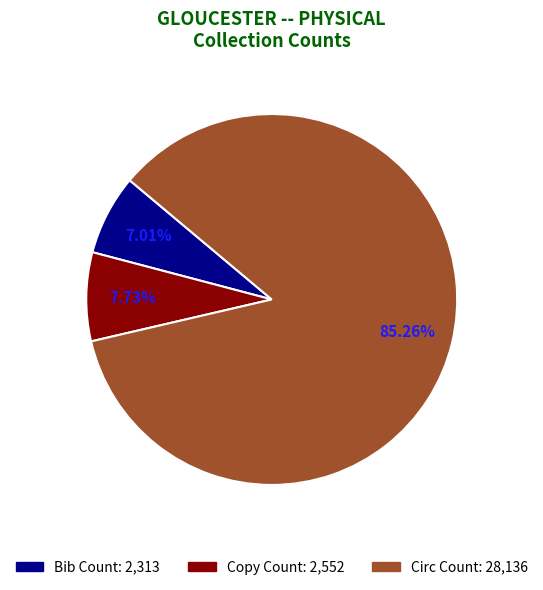

Do Circ Count and Copy Count together represent more than half of the pie?

Yes